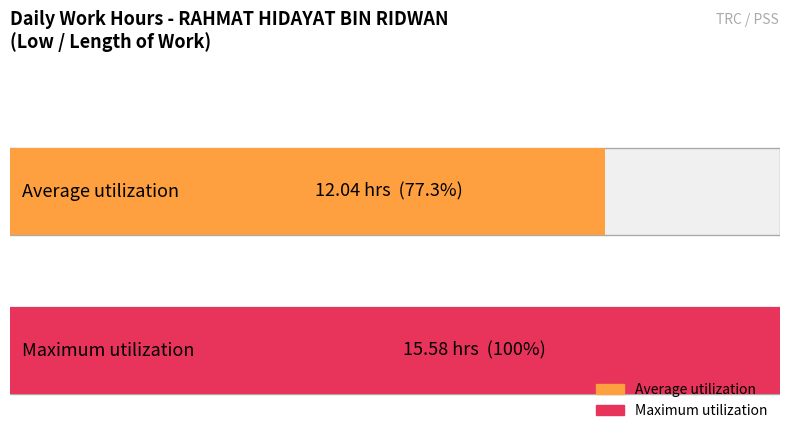

Are the bars horizontal?

Yes